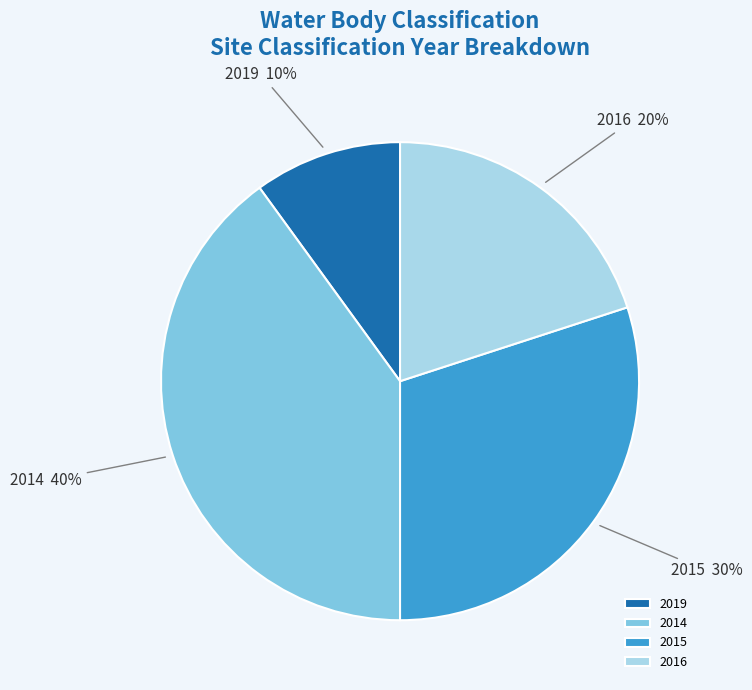

Rank the categories by value from lowest to highest.

2019, 2016, 2015, 2014